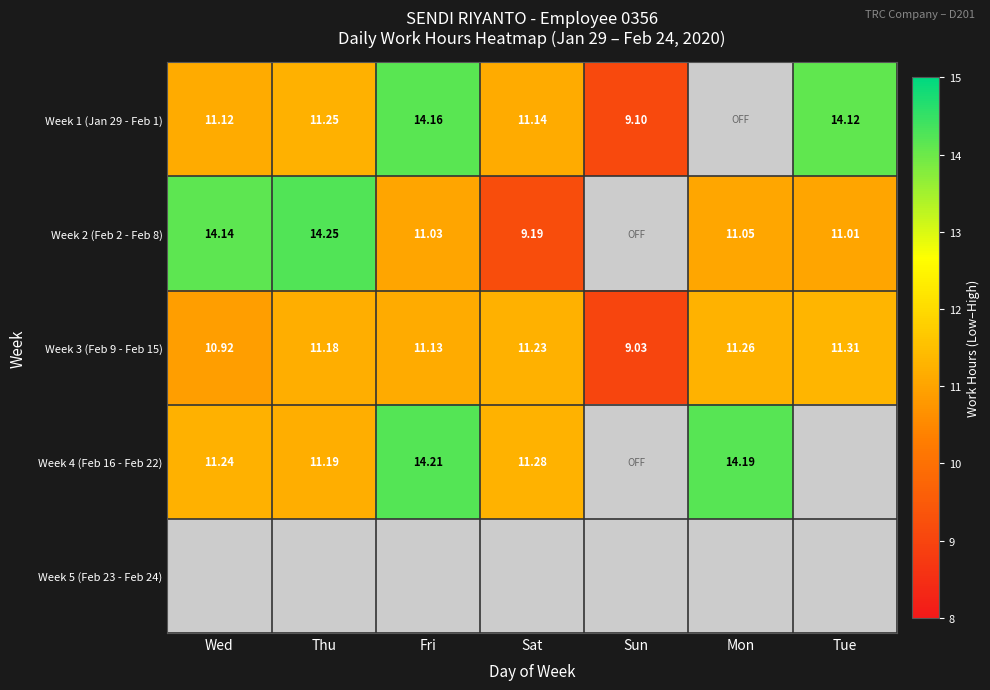

True or false: Week 4 (Feb 16 - Feb 22) has a value of 11.2 at Thu.

True